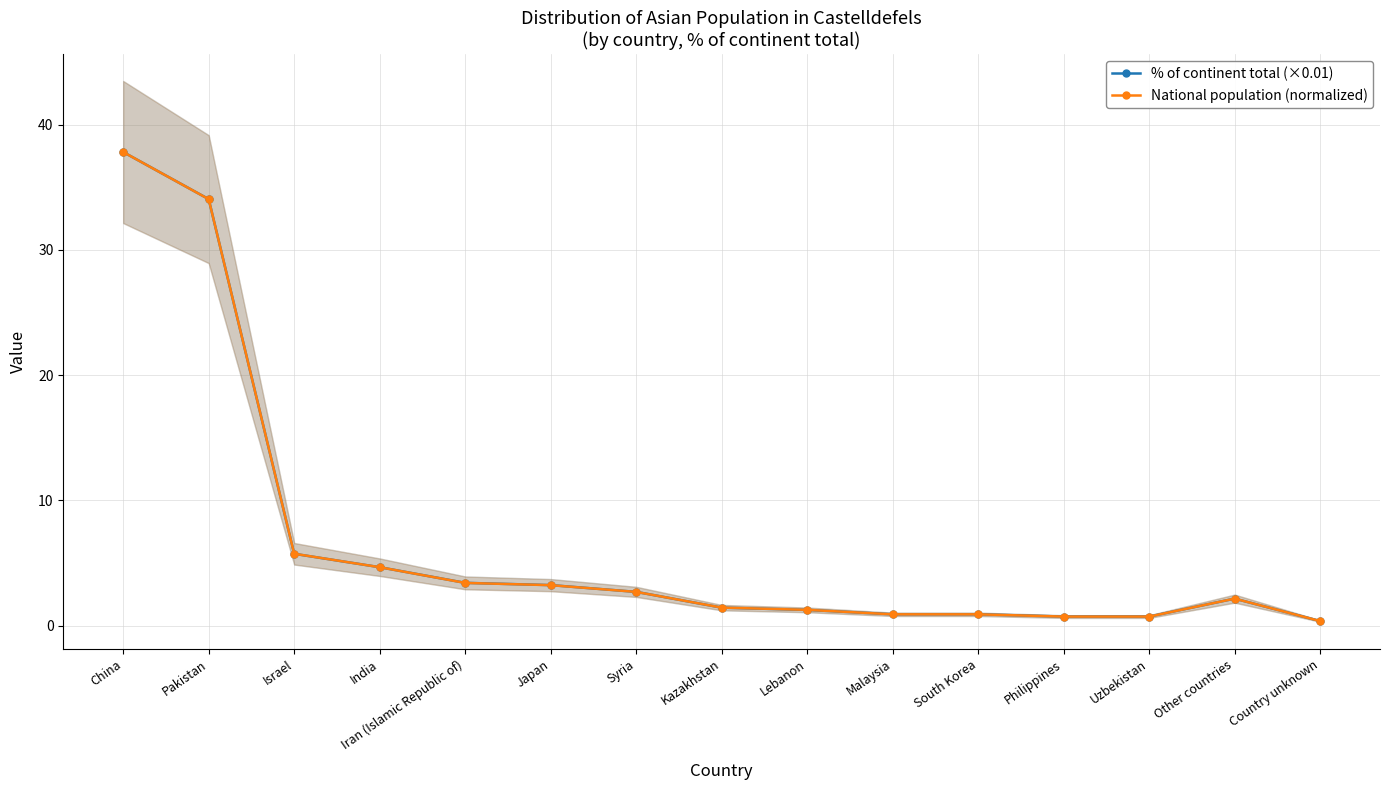

What is the difference between the second highest and minimum values in the National population (normalized) series?

33.7